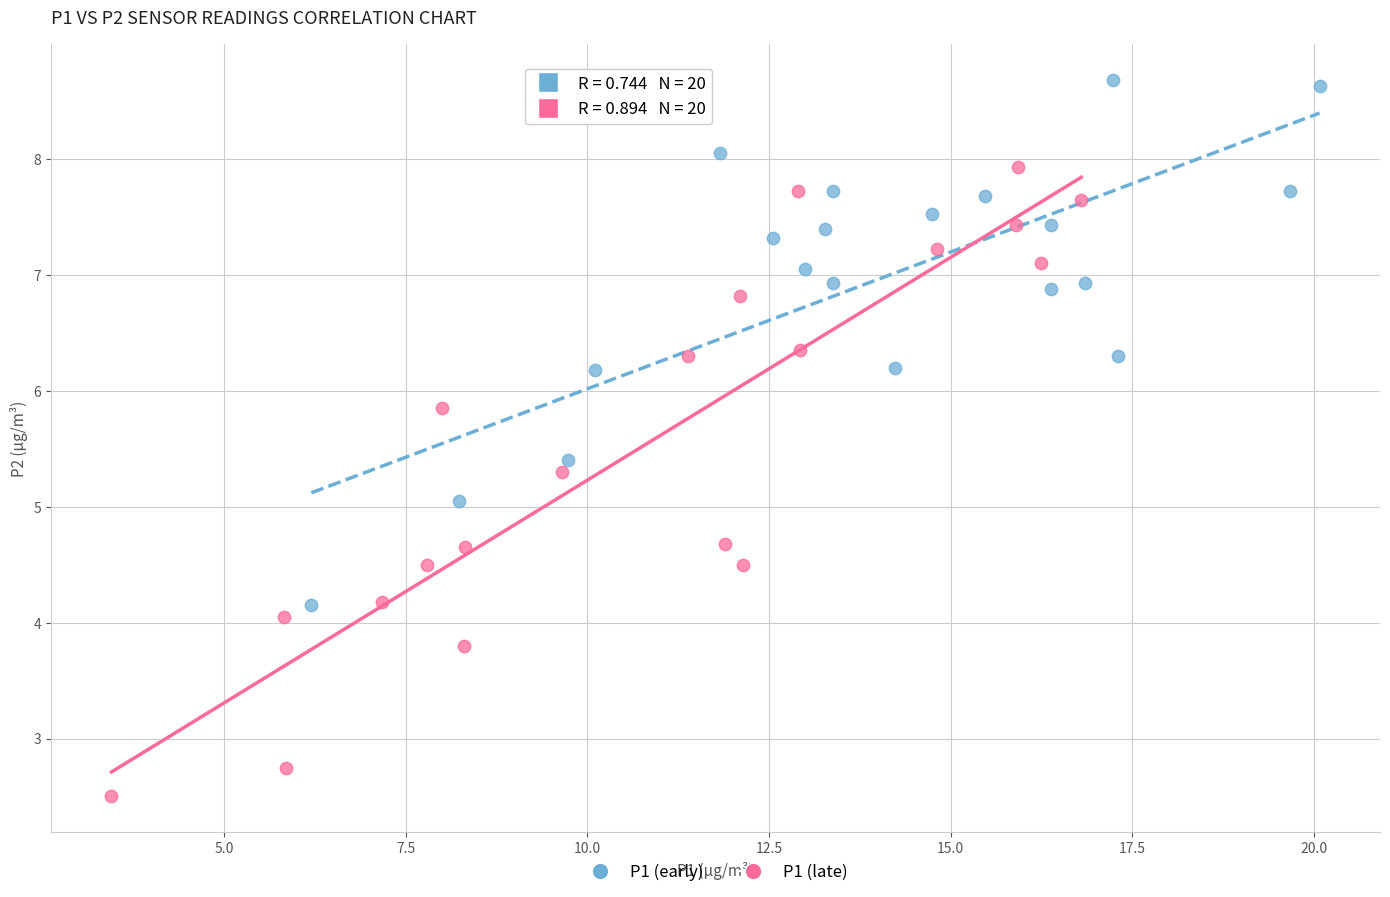

Which series has the largest Y range (max minus min)?

P1 (late)